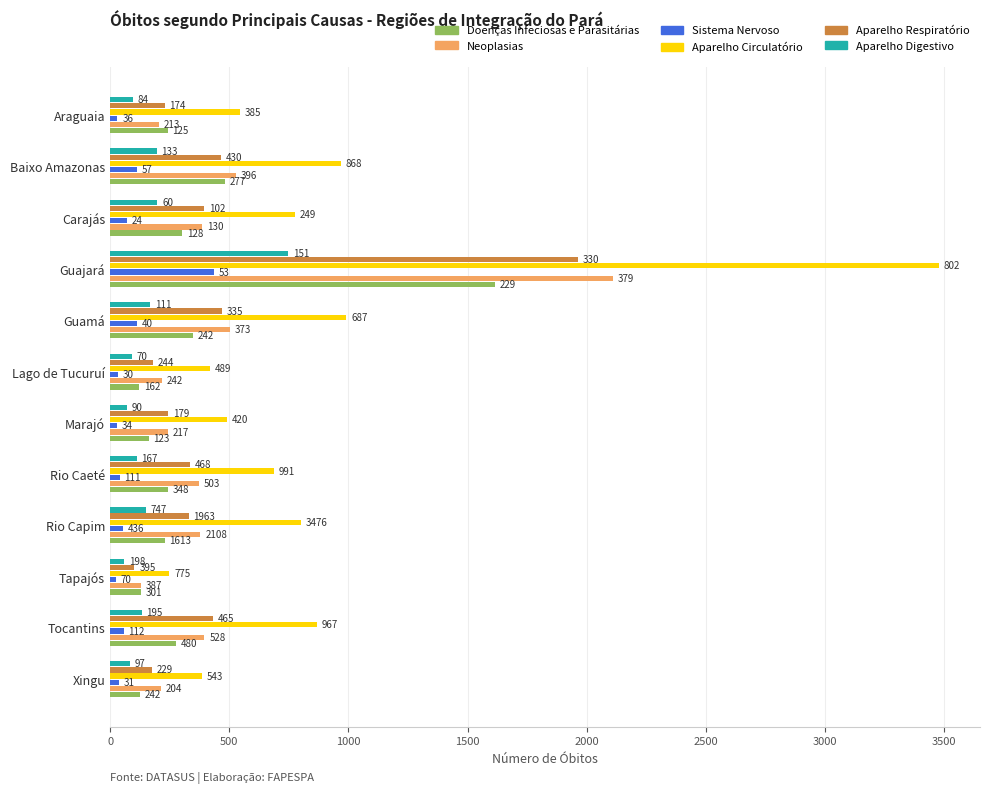

How many distinct data groups are displayed?

6